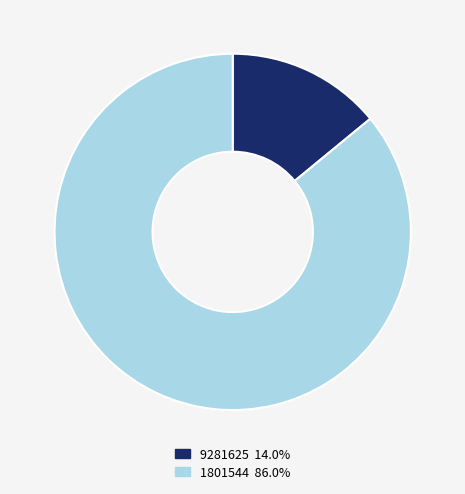

Approximately how many times larger is the value at 1801544 86.0% compared to 9281625 14.0%?

6.1